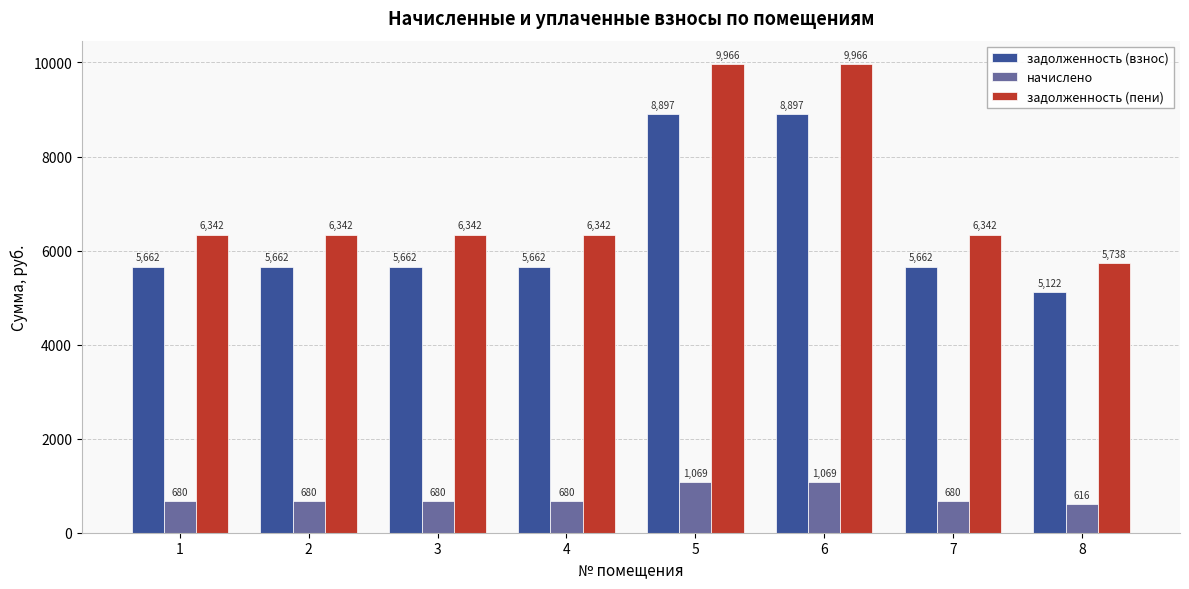

What is the value of the задолженность (пени) bar at the 6th from the left?

9966.0